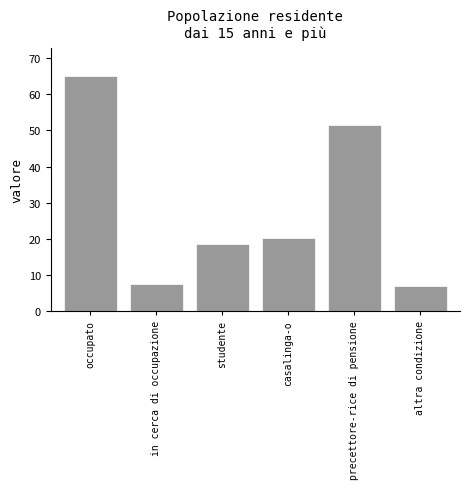

Reading left to right, transcribe all the data shown in this chart.

occupato=65.0	in cerca di occupazione=7.5	studente=18.5	casalinga-o=20.4	precettore-rice di pensione=51.6	altra condizione=7.1